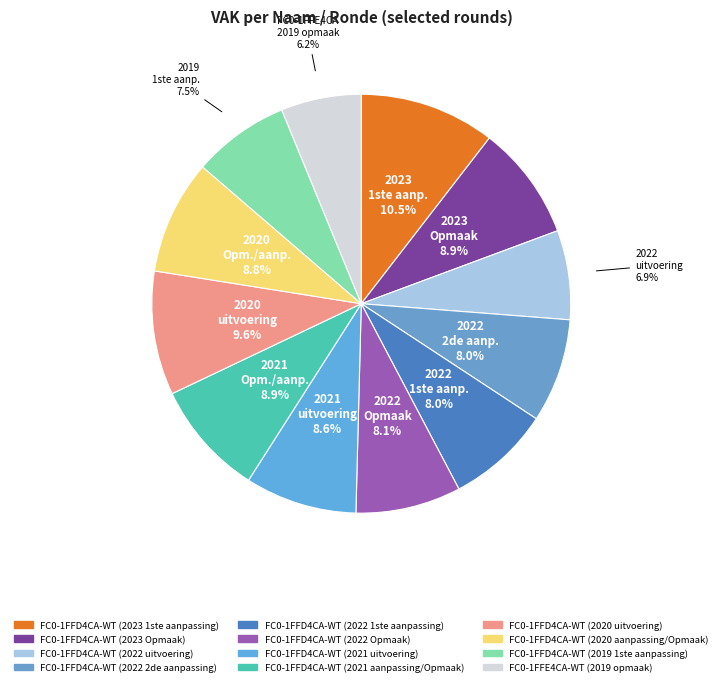

Is there any slice that represents more than half of the pie?

No